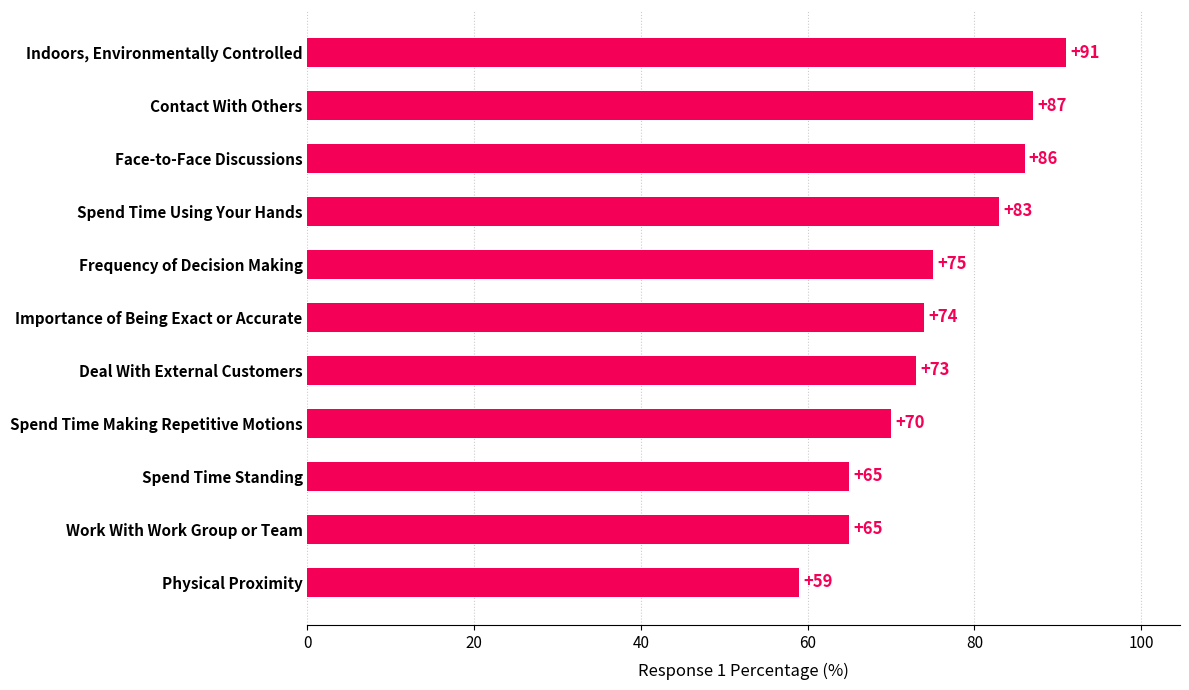

What is the difference between the second highest and minimum values?

28